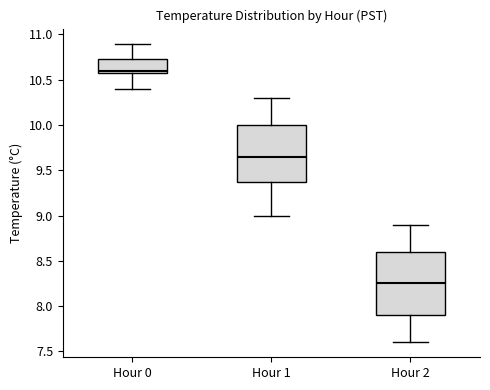

Comparing the boxes themselves (not the whiskers), which one is the tallest?

Hour 2